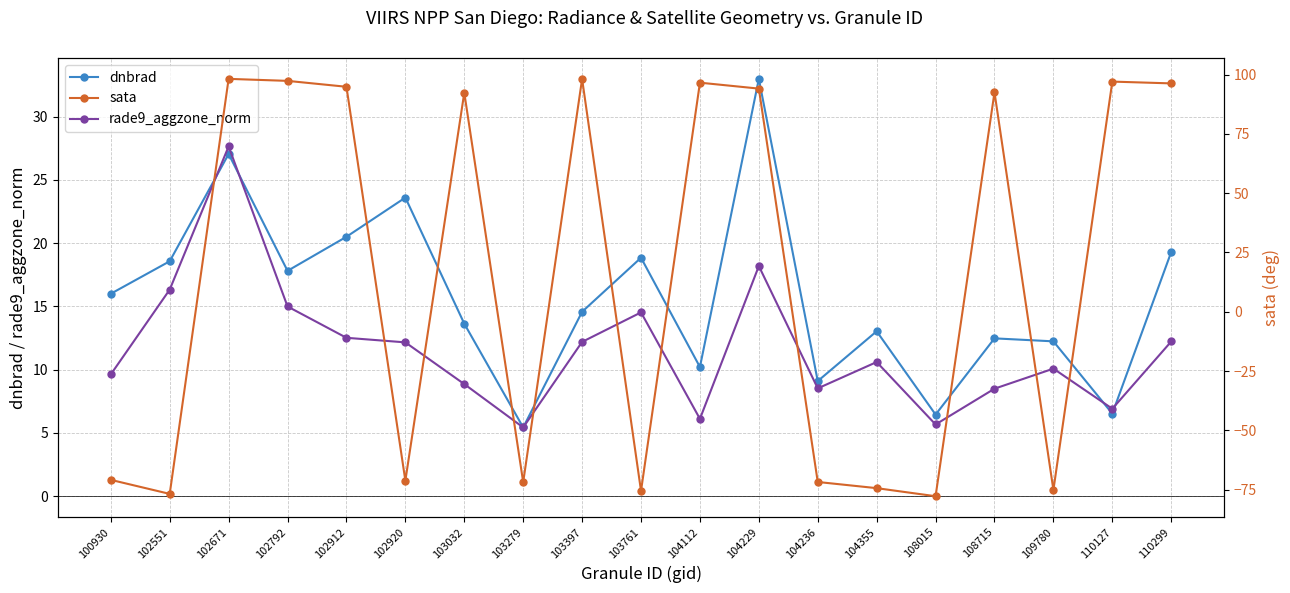

Where do rade9_aggzone_norm and dnbrad first cross each other?

102551 and 102671